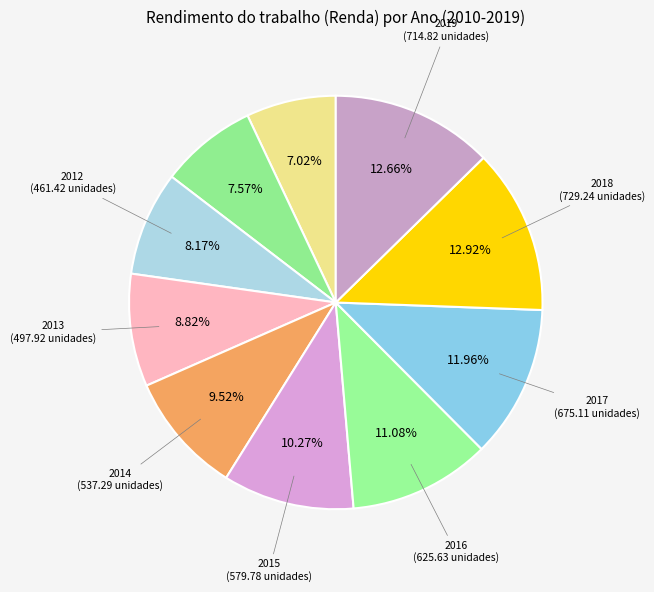

How many slices are in this pie chart?

10